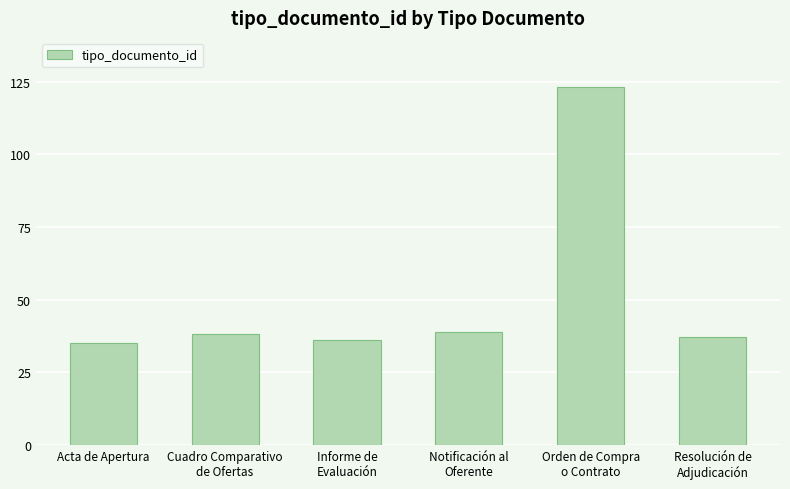

Between Cuadro Comparativo
de Ofertas and Acta de Apertura, which is larger?

Cuadro Comparativo
de Ofertas